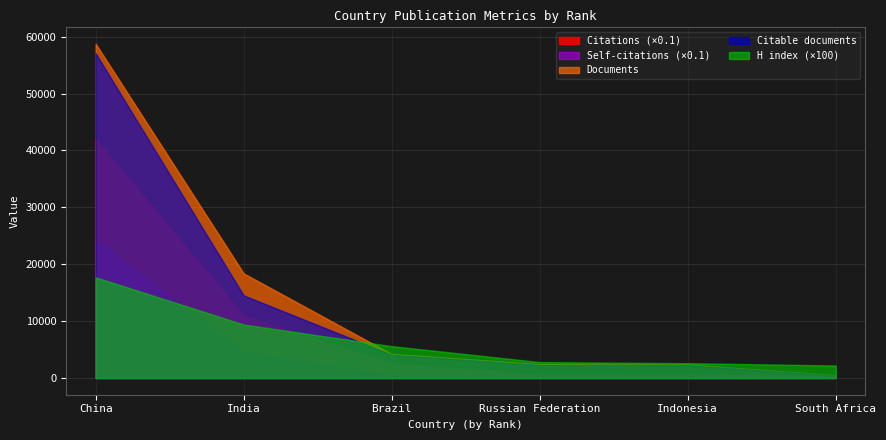

What is the approximate value of H index at 3, to the nearest 5?

55